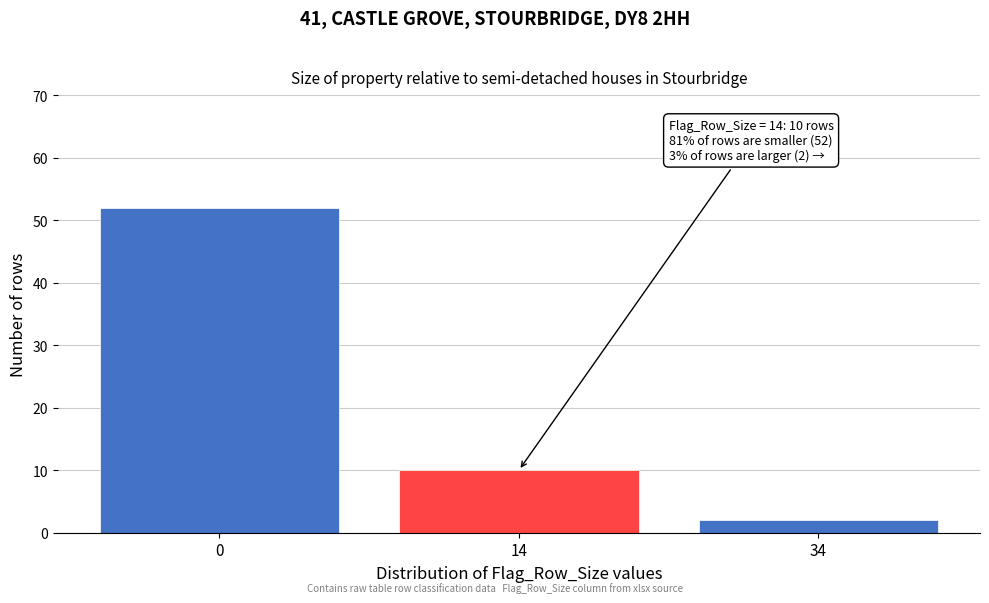

Reading left to right, what are all the values shown in this chart?

0=52	14=10	34=2